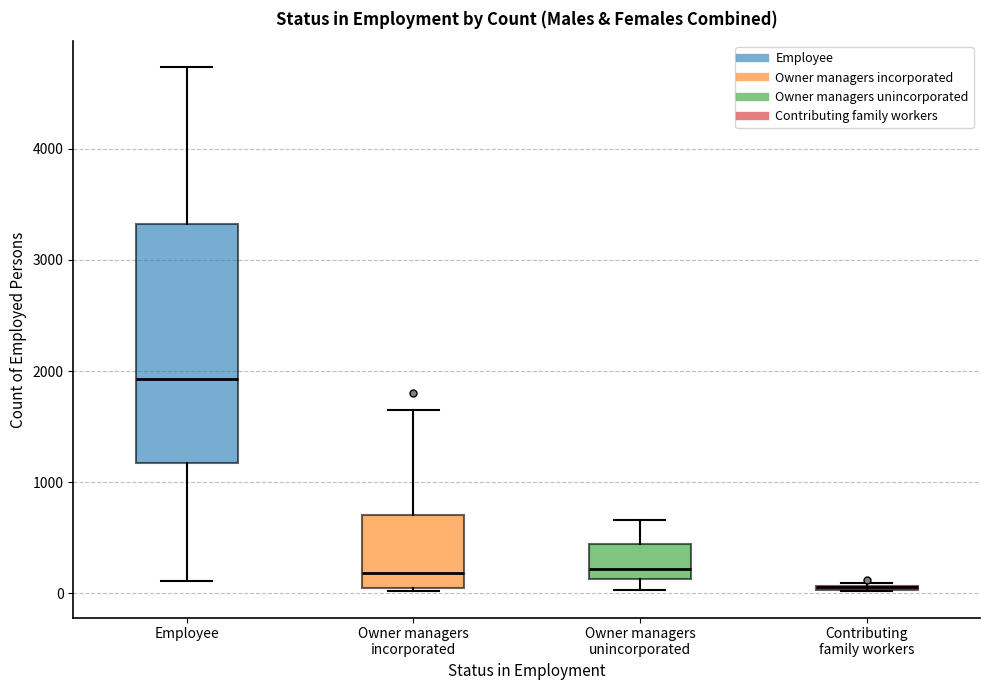

Where does the upper whisker of the box for Owner managers unincorporated end on the y-axis? The values are not printed on the chart, so give them approximately, as read against the axis.

700